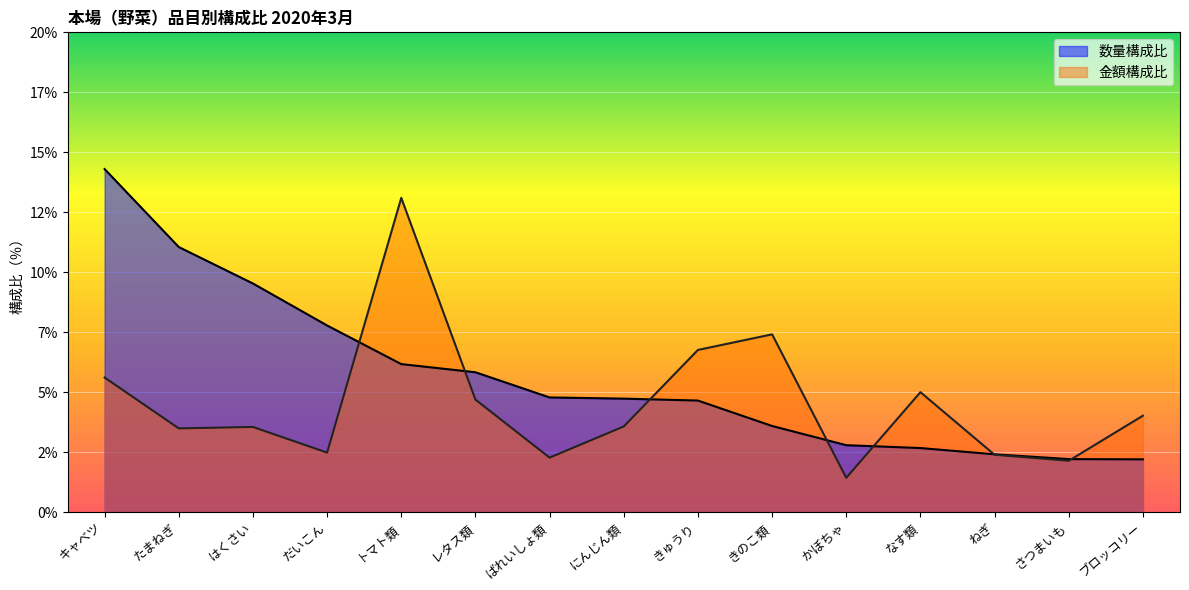

Rank the series by their maximum value, from lowest to highest.

金額構成比, 数量構成比